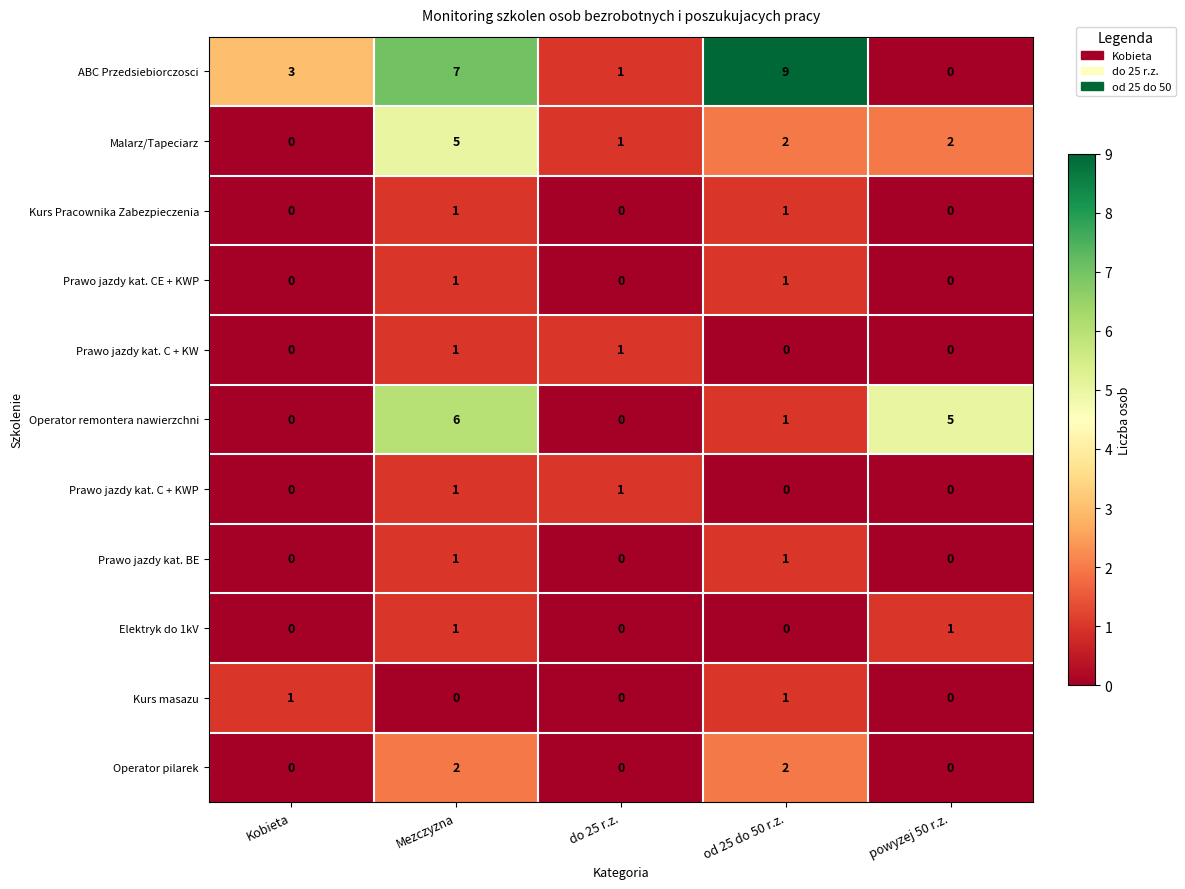

Is it true that Prawo jazdy kat. C + KW equals 2 at do 25 r.z.?

False